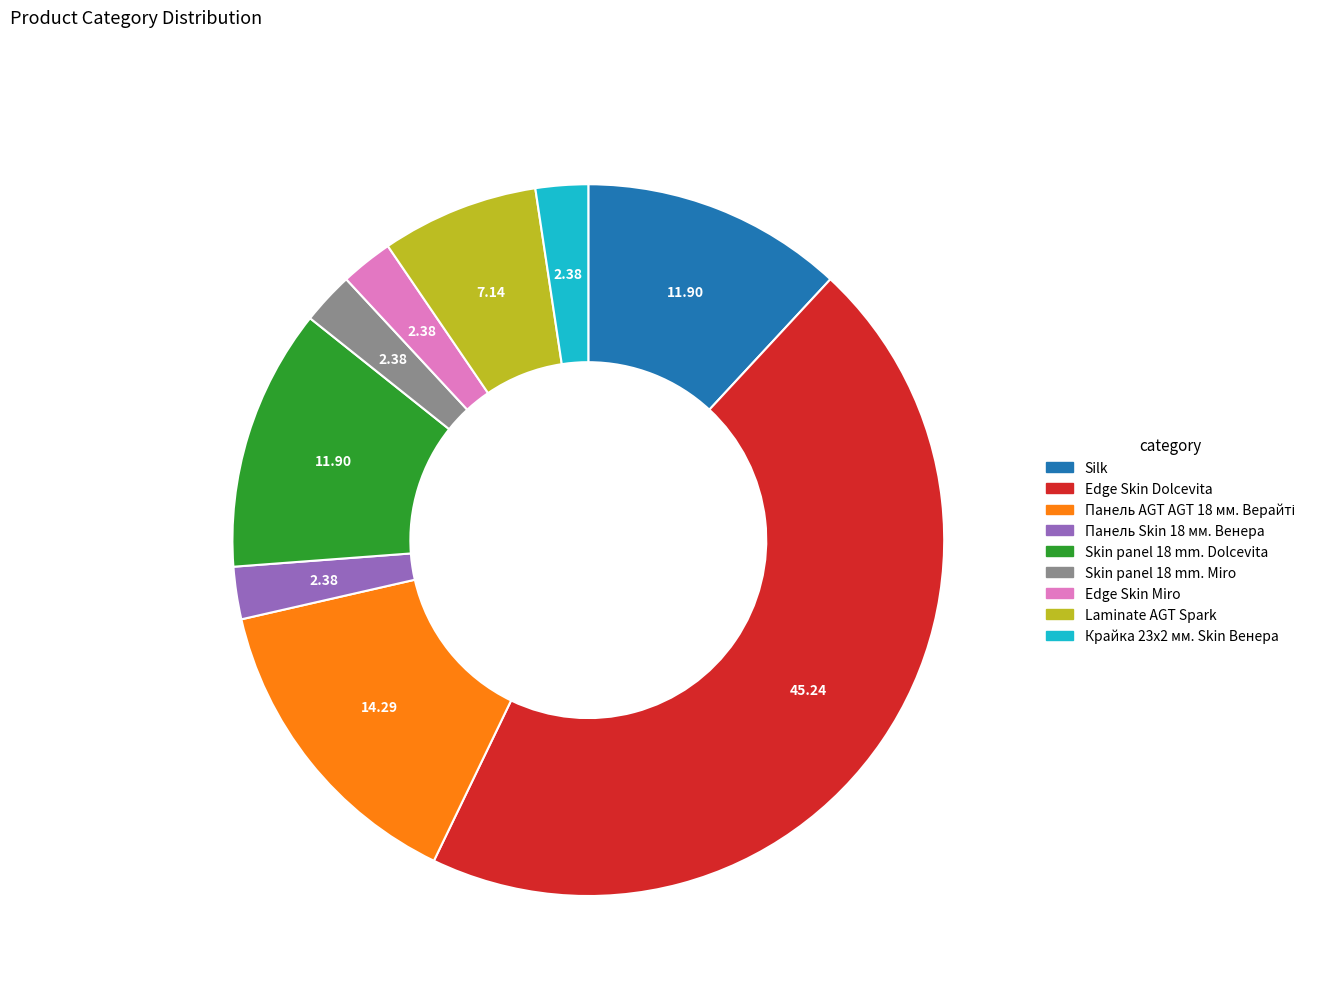

What is the ratio of the value at Laminate AGT Spark to the value at Панель Skin 18 мм. Венера?

3.0